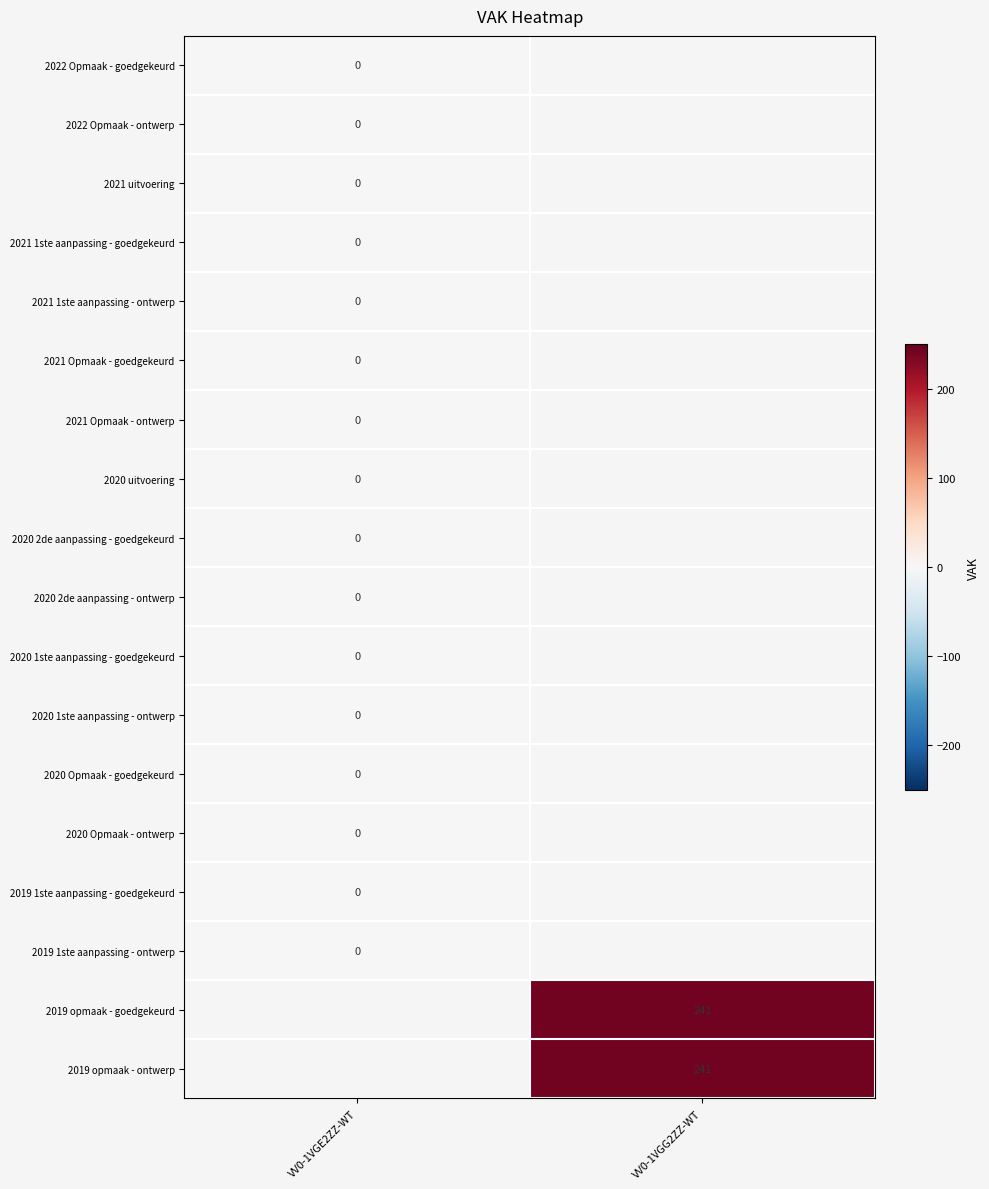

Is it true that 2019 opmaak - ontwerp equals 86 at VV0-1VGG2ZZ-WT?

False